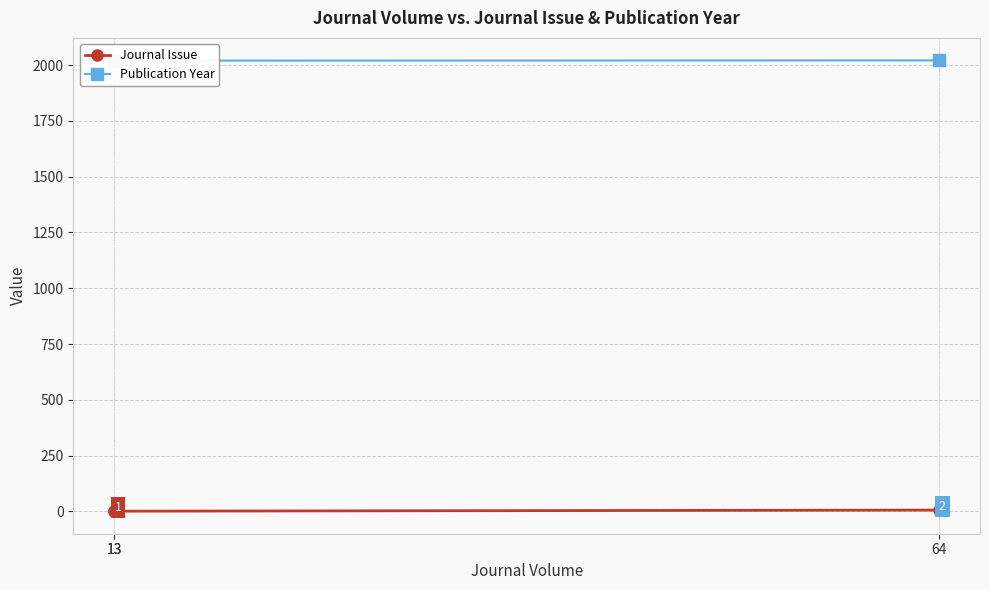

Rank the series at 13 from lowest to highest value.

Journal Issue, Publication Year